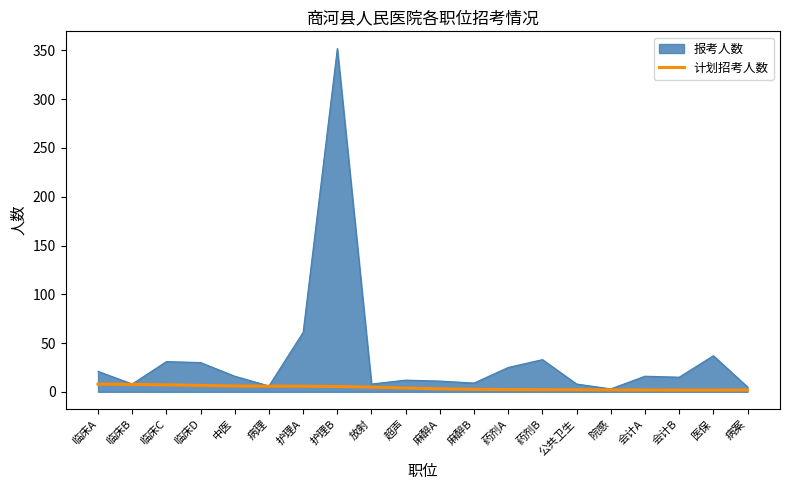

Is the value of 报考人数 at 护理A greater than the value of 计划招考人数 at 临床A?

Yes